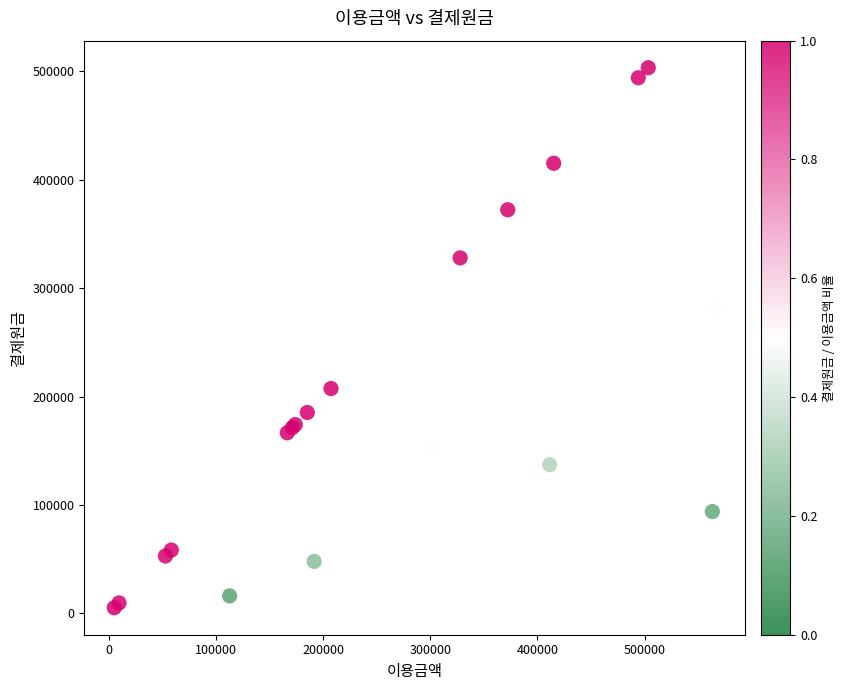

What Y value in the scatter plot is closest to 254300?

282700